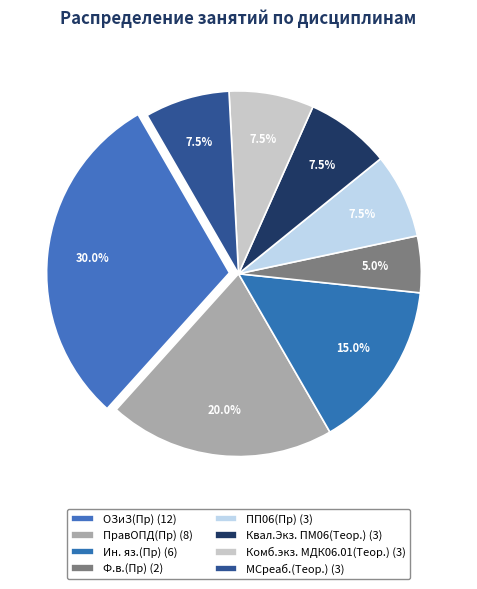

Approximately how many times larger is the value at Ф.в.(Пр) compared to Комб.экз. МДК06.01(Теор.)?

0.7